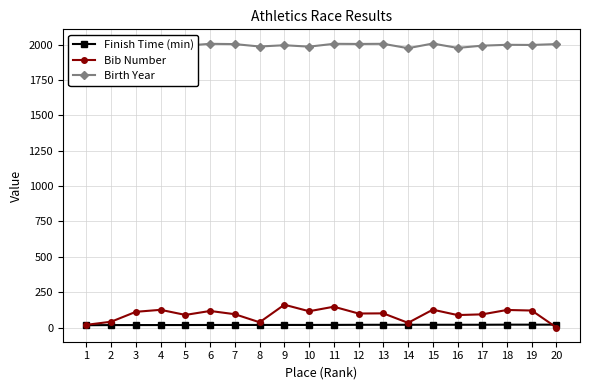

What is the sum of all Bib Number values?

1859.0